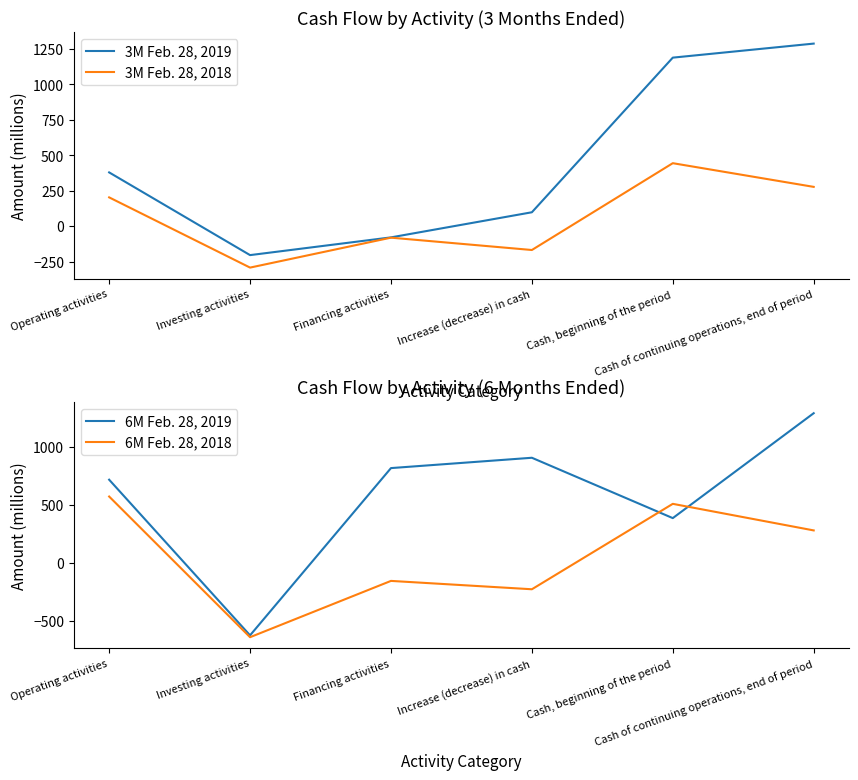

Rank the series by their maximum value, from lowest to highest.

3M Feb. 28, 2018, 6M Feb. 28, 2018, 3M Feb. 28, 2019, 6M Feb. 28, 2019